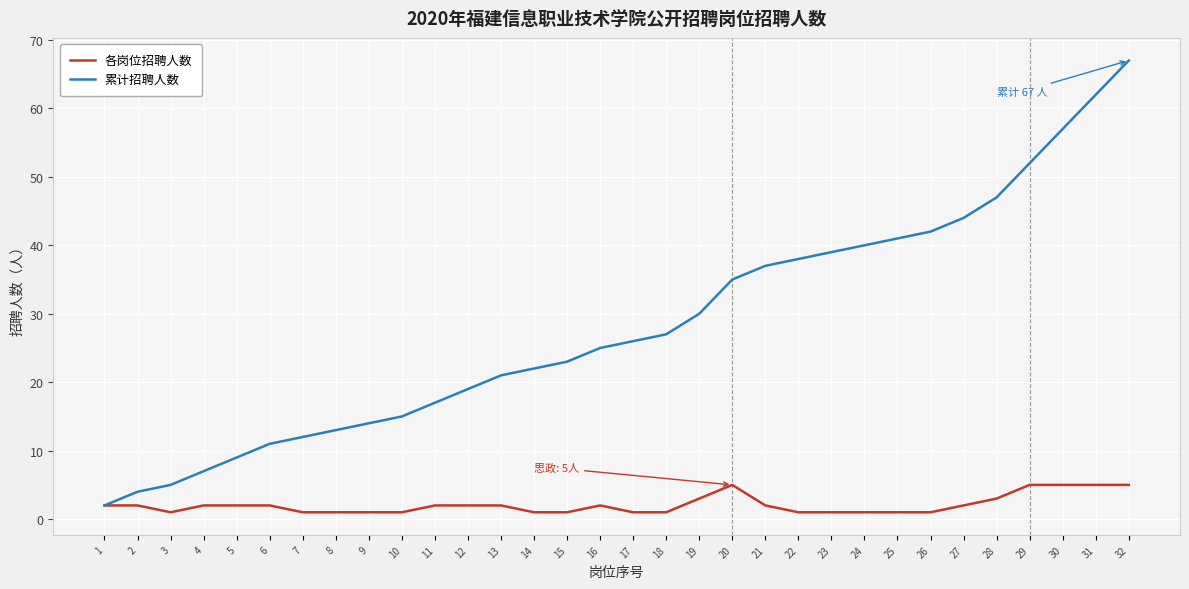

True or false: 累计招聘人数 has more than 0 points higher than both neighbors.

False